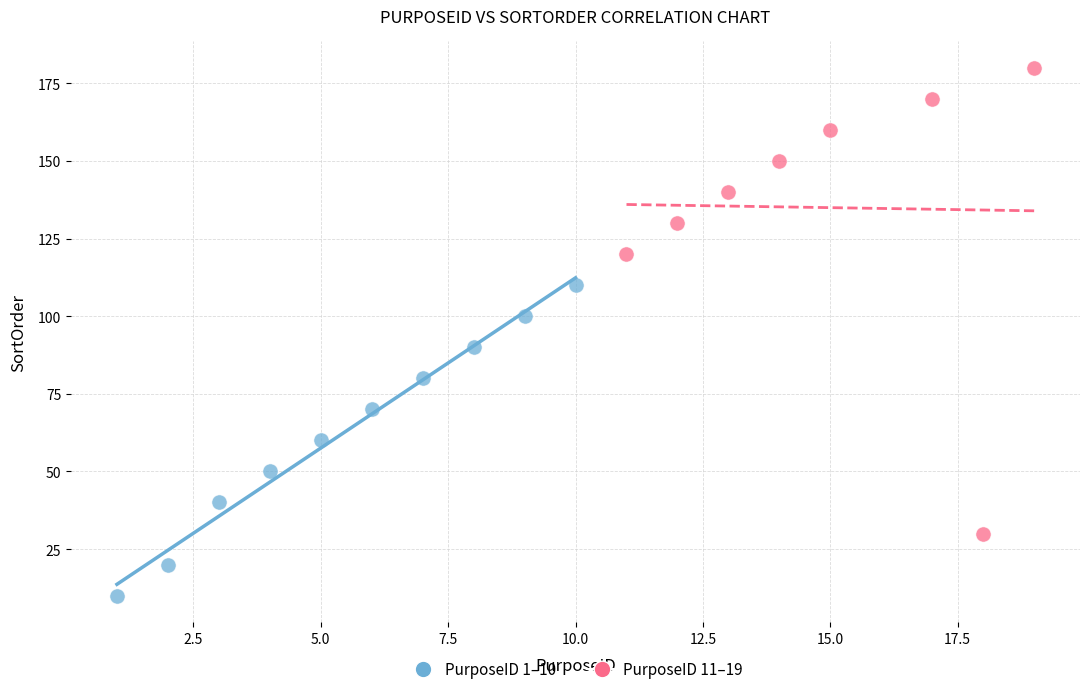

Which series reaches the maximum Y coordinate?

PurposeID 11–19